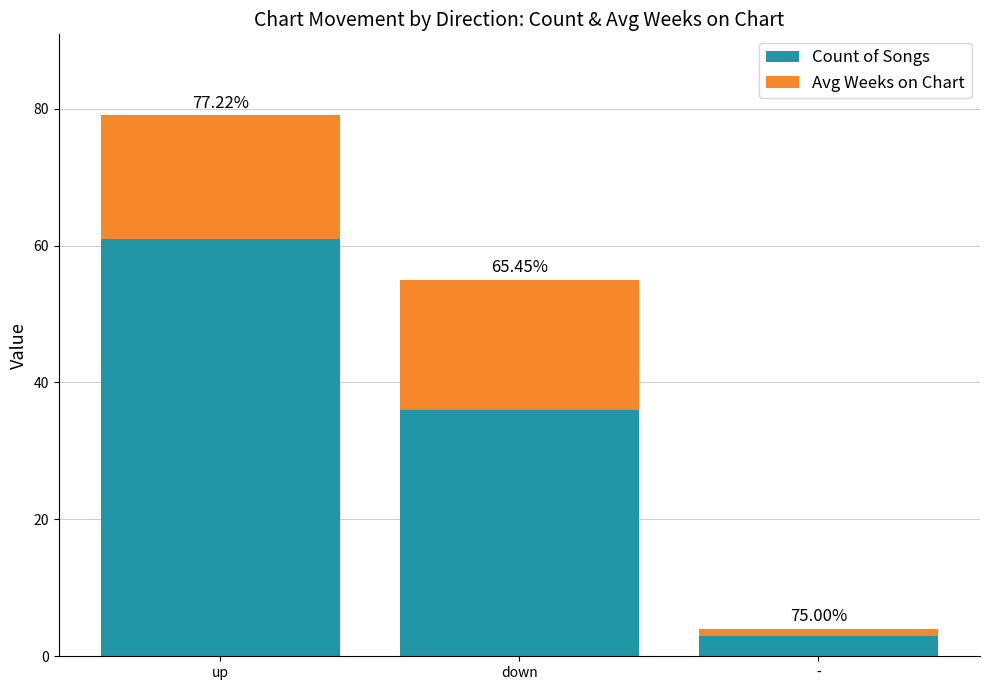

What is the difference between the maximum and minimum values in the Count of Songs series?

58